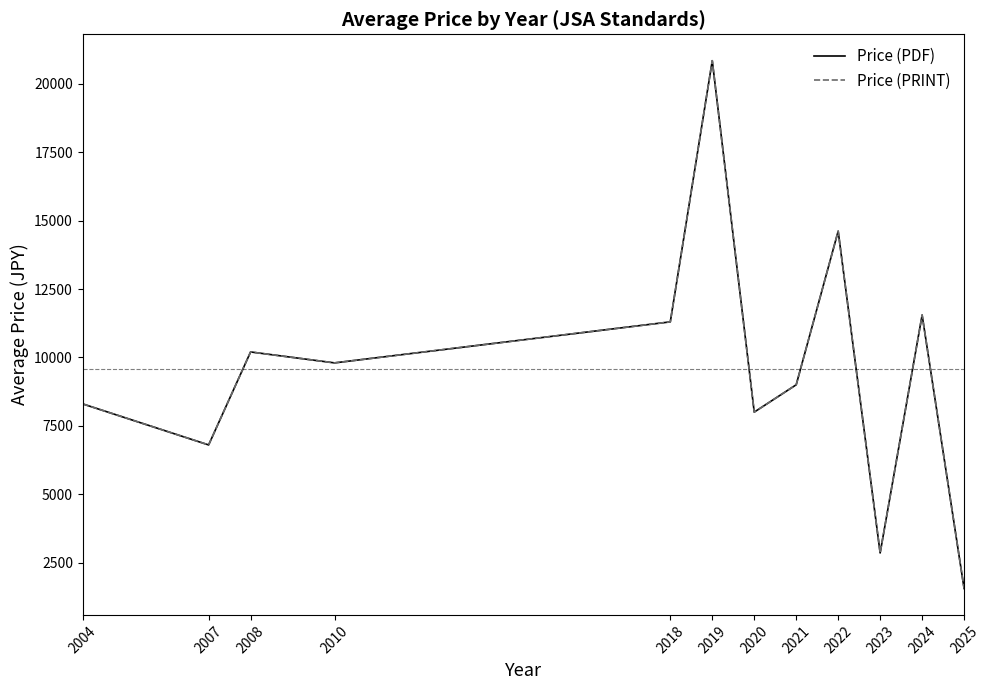

Rank the series by their maximum value, from lowest to highest.

Price (PDF), Price (PRINT)